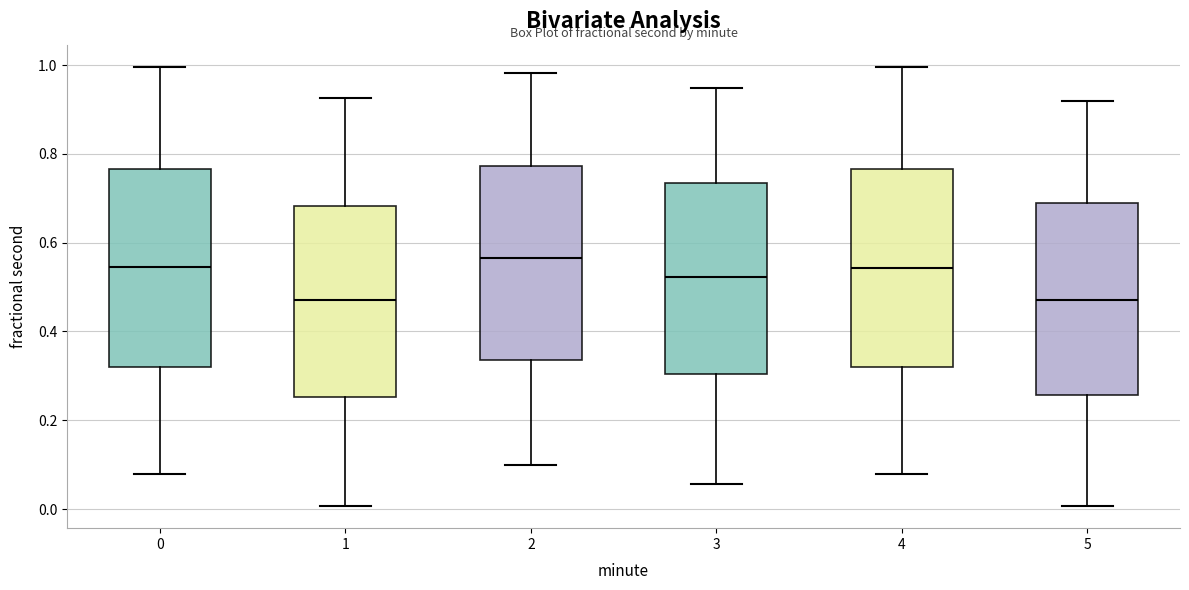

Reading left to right, transcribe this box plot: for each box, give where its median line is, the range the box spans, and where its two whiskers end, as read against the y-axis. The values are not printed on the chart, so give them approximately, as read against the axis.

0: median 0.54, box 0.32 to 0.76, whiskers 0.08 to 1.00
1: median 0.48, box 0.26 to 0.68, whiskers 0.00 to 0.92
2: median 0.56, box 0.34 to 0.78, whiskers 0.10 to 0.98
3: median 0.52, box 0.30 to 0.74, whiskers 0.06 to 0.94
4: median 0.54, box 0.32 to 0.76, whiskers 0.08 to 1.00
5: median 0.48, box 0.26 to 0.68, whiskers 0.00 to 0.92